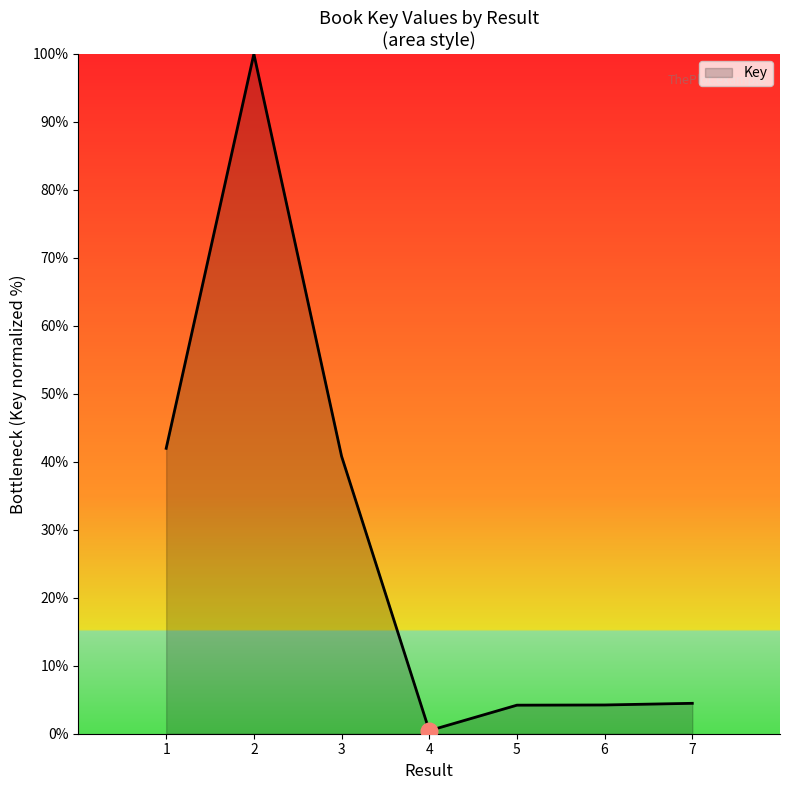

What is the ratio of the value at 3 to the value at 7?

9.1